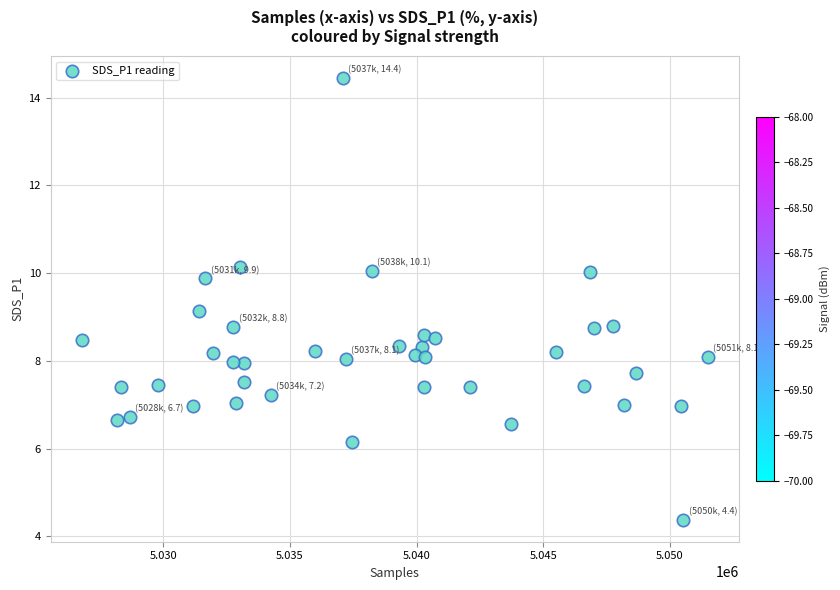

What is the range of Y values (max minus min)?

10.1